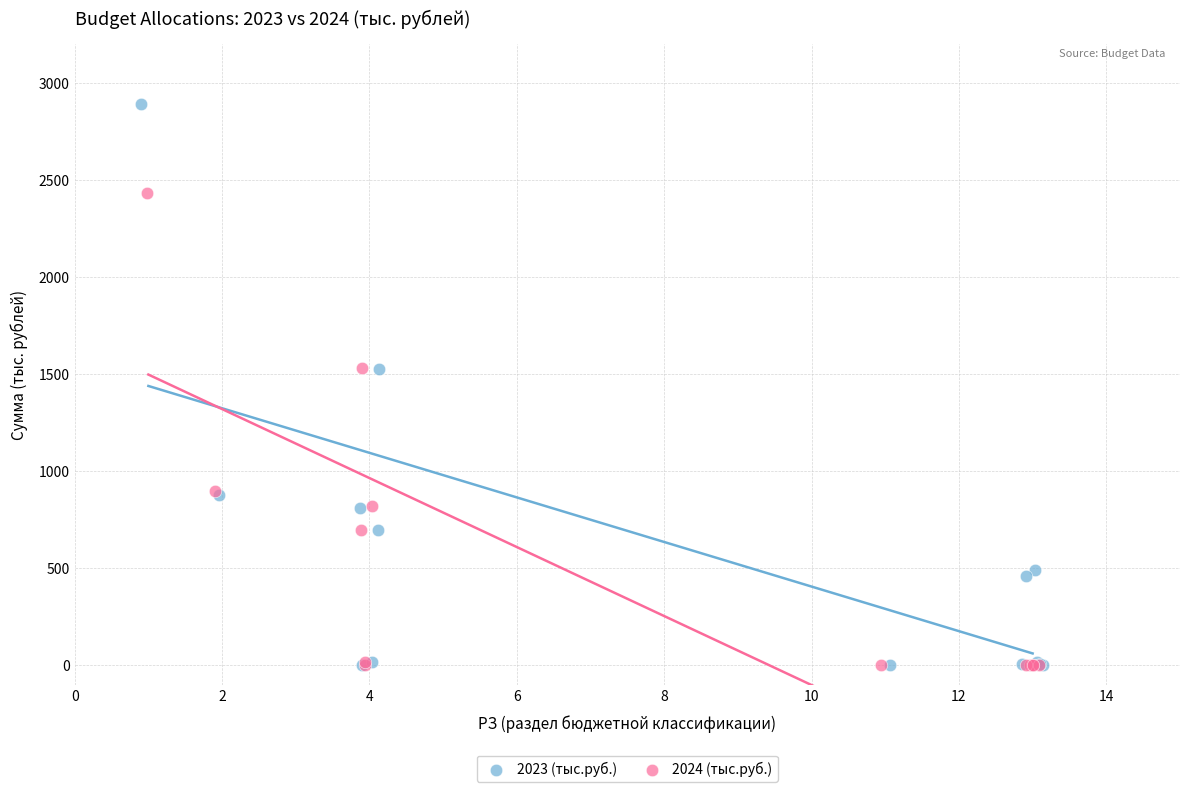

What are all the series names shown in the legend?

2023 (тыс.руб.), 2024 (тыс.руб.)